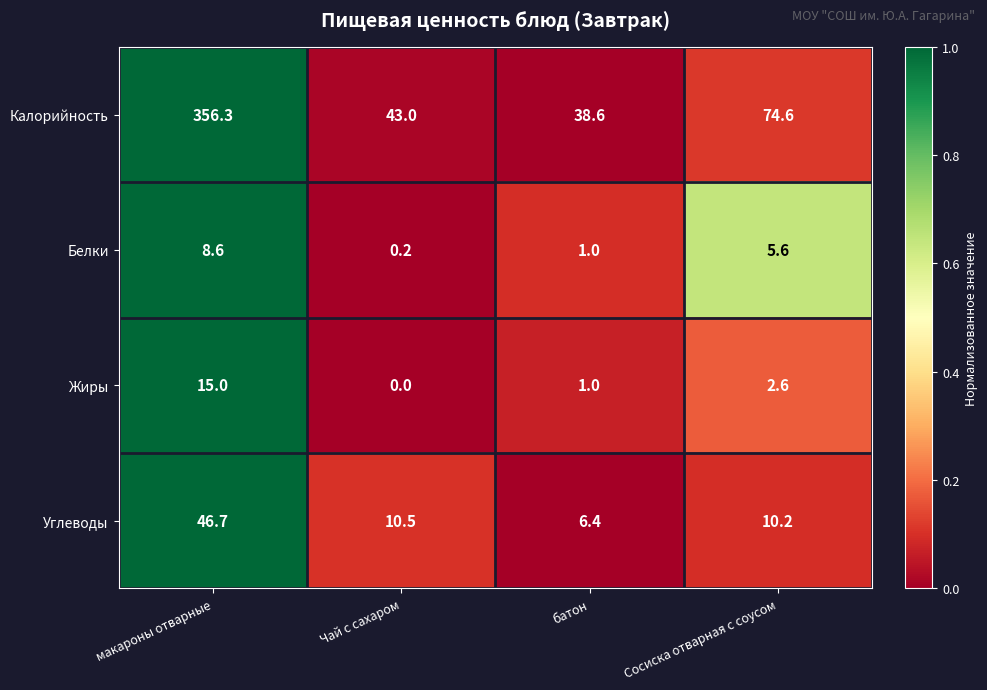

Count the number of data series in this chart.

4